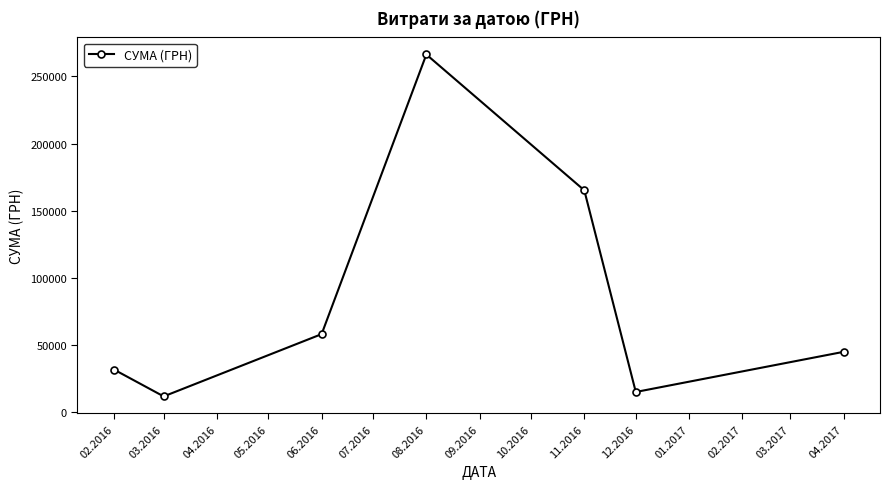

What is the minimum value shown in the chart?

11304.0